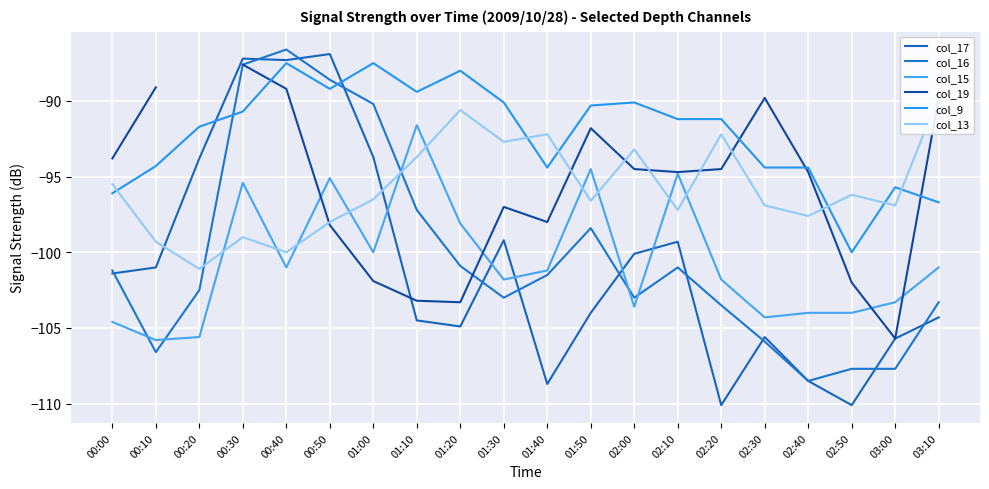

What is the difference between the col_13 values at 02:40 and 03:00?

0.7